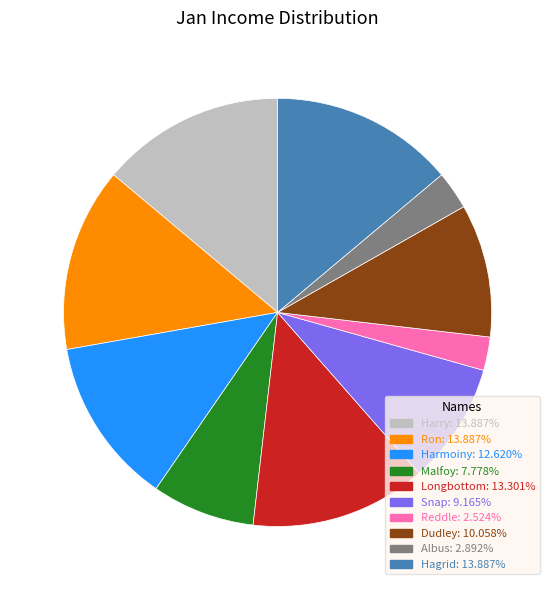

The Ron slice represents 14% of the pie. True or false?

True